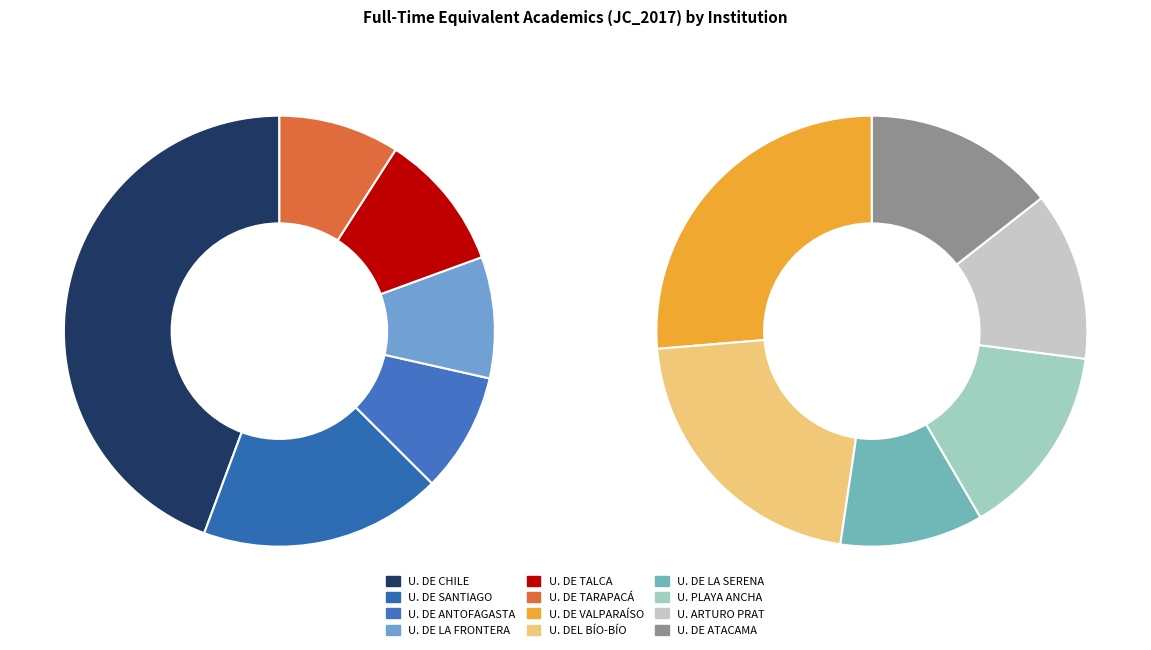

Rank the categories by value from highest to lowest.

UNIVERSIDAD DE CHILE, UNIVERSIDAD DE SANTIAGO DE CHILE, UNIVERSIDAD DE VALPARAÍSO, UNIVERSIDAD DEL BÍO-BÍO, UNIVERSIDAD DE TALCA, UNIVERSIDAD DE LA FRONTERA, UNIVERSIDAD DE TARAPACÁ, UNIVERSIDAD DE ANTOFAGASTA, UNIVERSIDAD DE PLAYA ANCHA CS. EDUCACIÓN, UNIVERSIDAD DE ATACAMA, UNIVERSIDAD ARTURO PRAT, UNIVERSIDAD DE LA SERENA